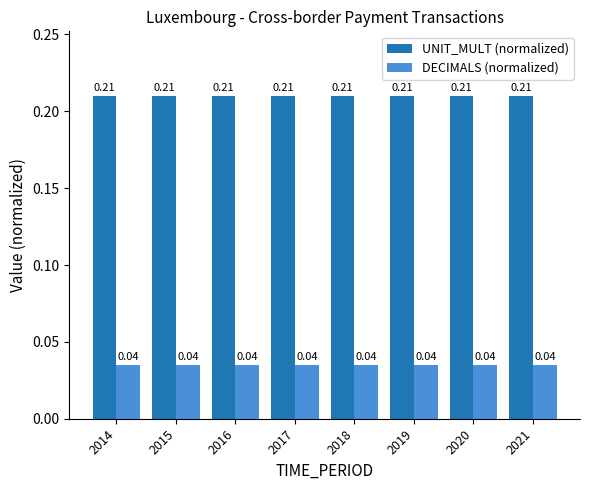

Which series has the largest total across all categories?

UNIT_MULT (normalized)